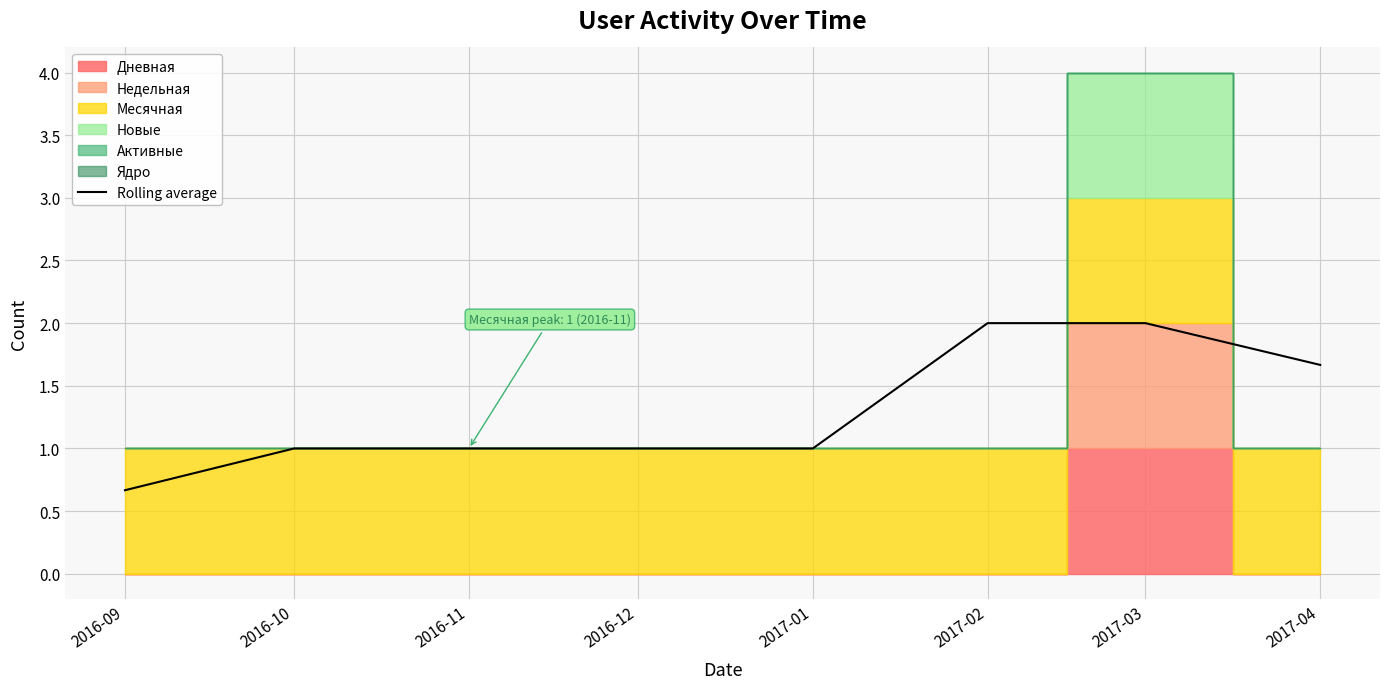

What position from the left is 2016-11?

3